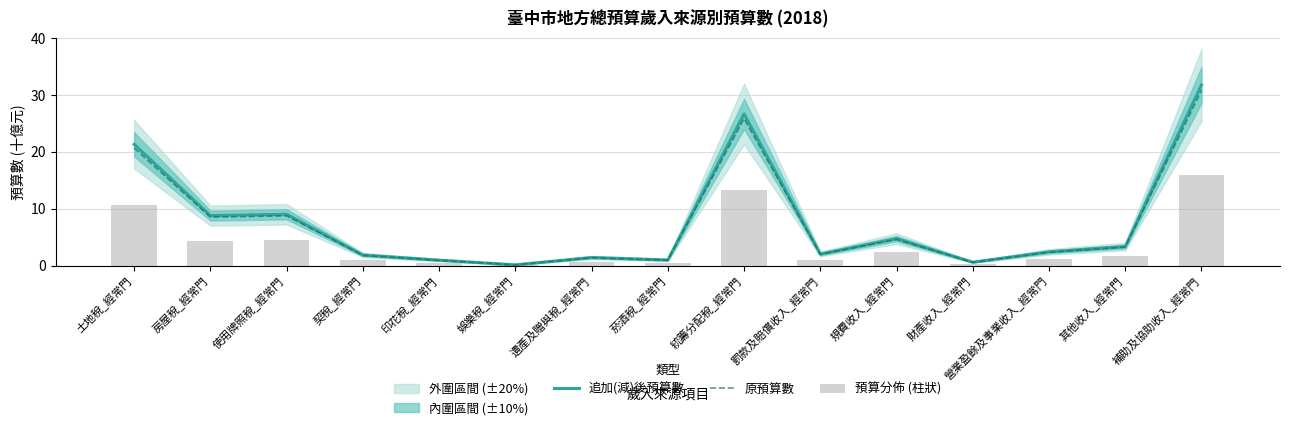

At which label does 追加(減)後預算數 reach its minimum?

娛樂稅_經常門